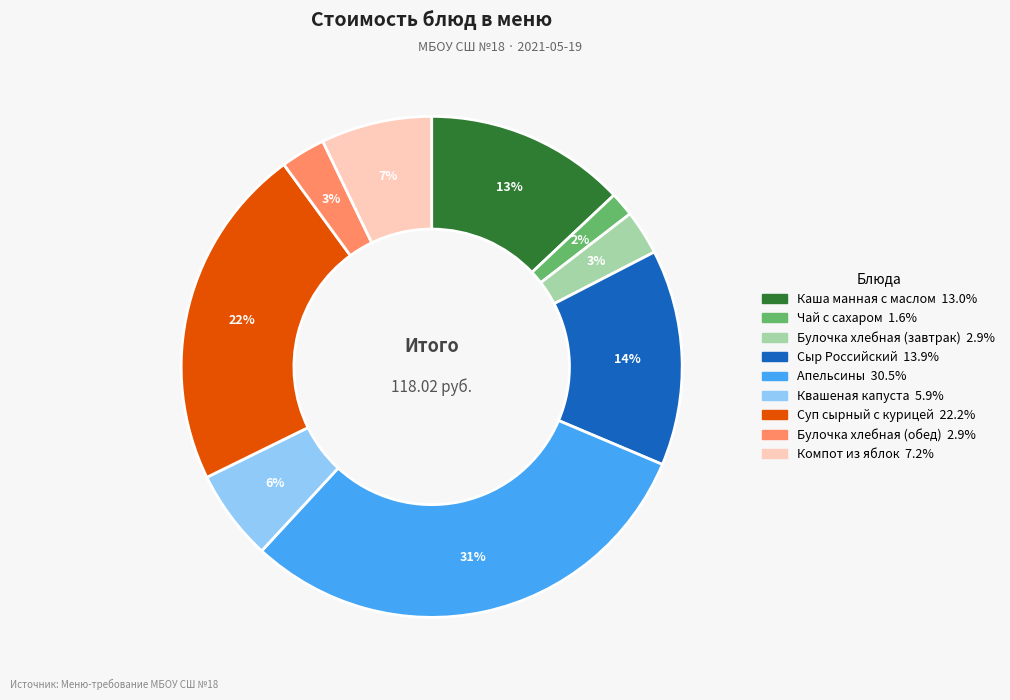

Count the number of slices in the pie.

9